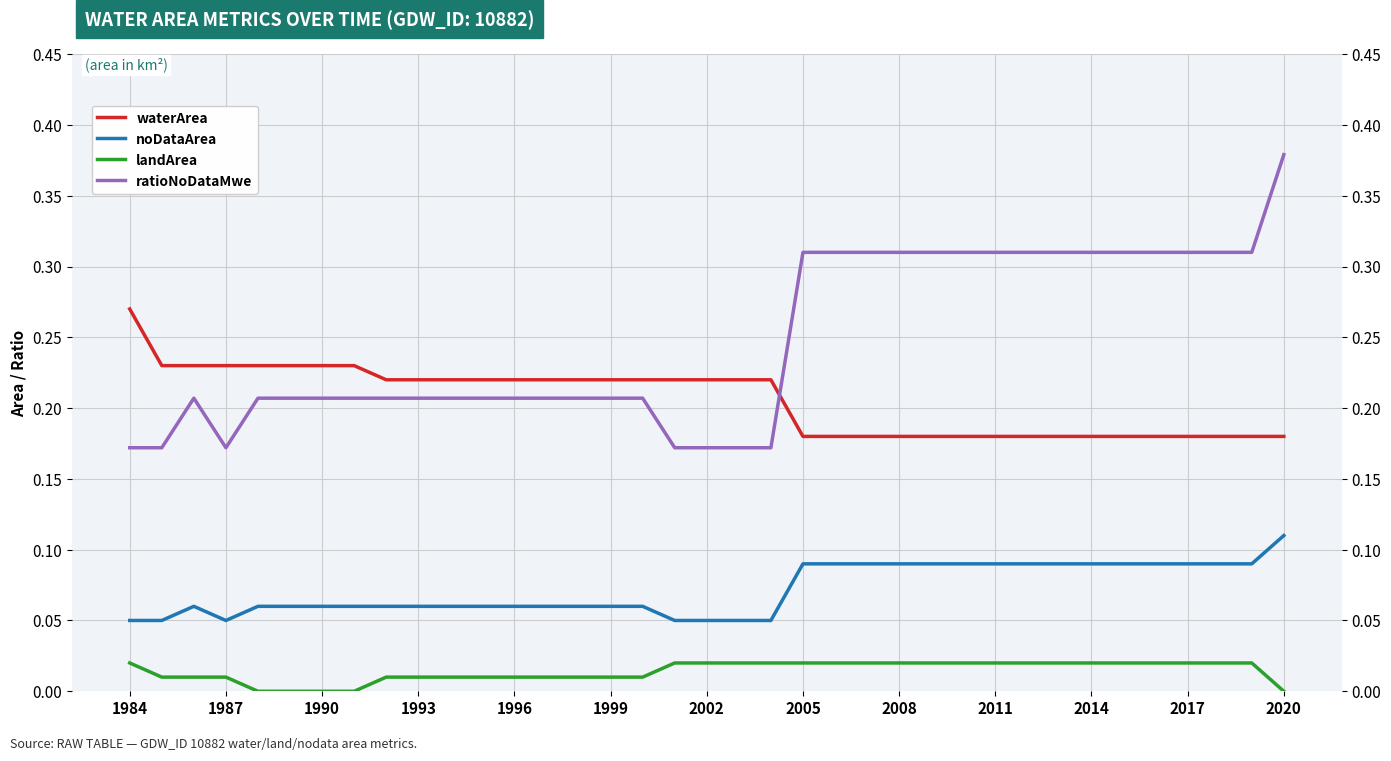

True or false: noDataArea and waterArea cross at least once.

False